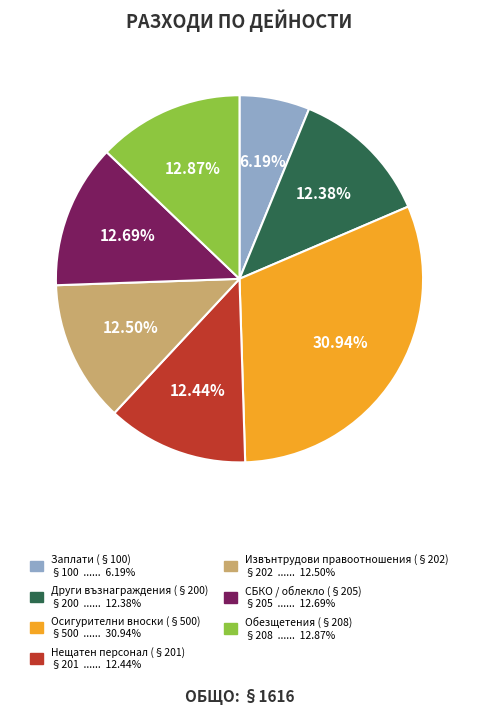

Is there a majority slice in this chart?

No